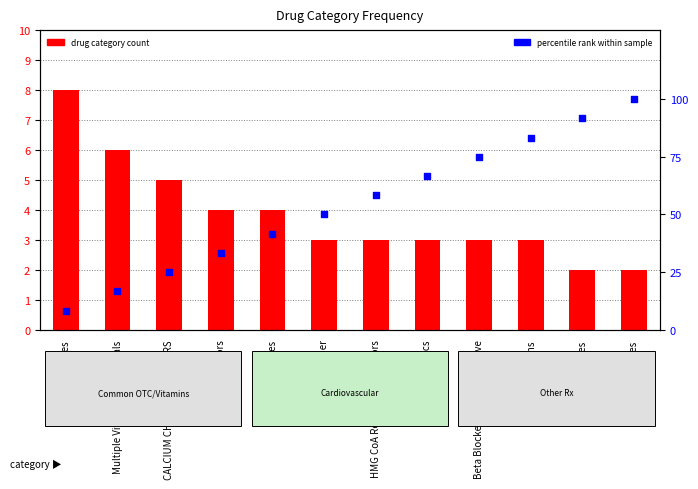

Which series has the widest spread of Y values?

percentile rank